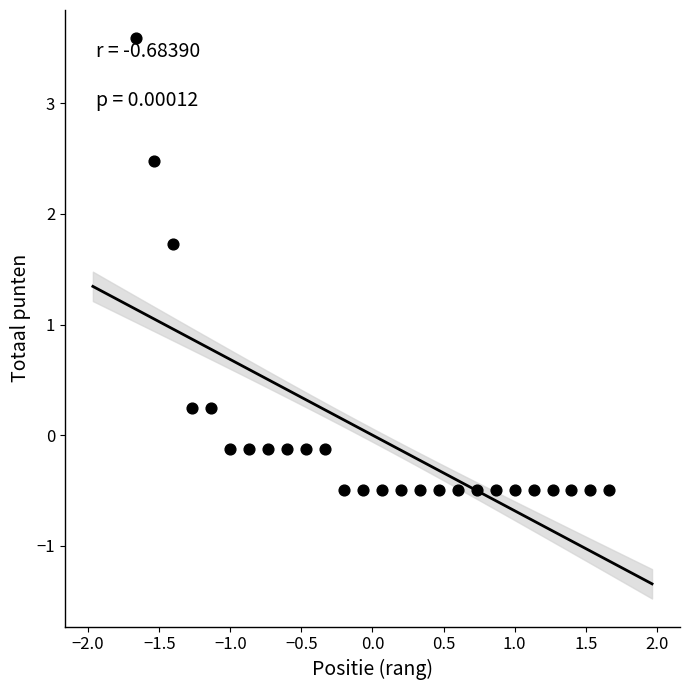

What is the range of Y values (max minus min)?

4.1